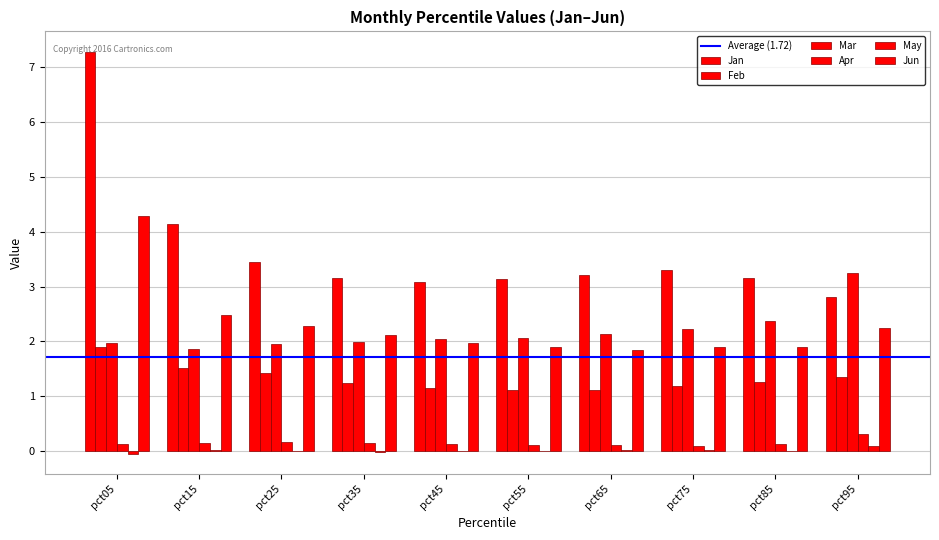

Count the number of categories in the chart.

10